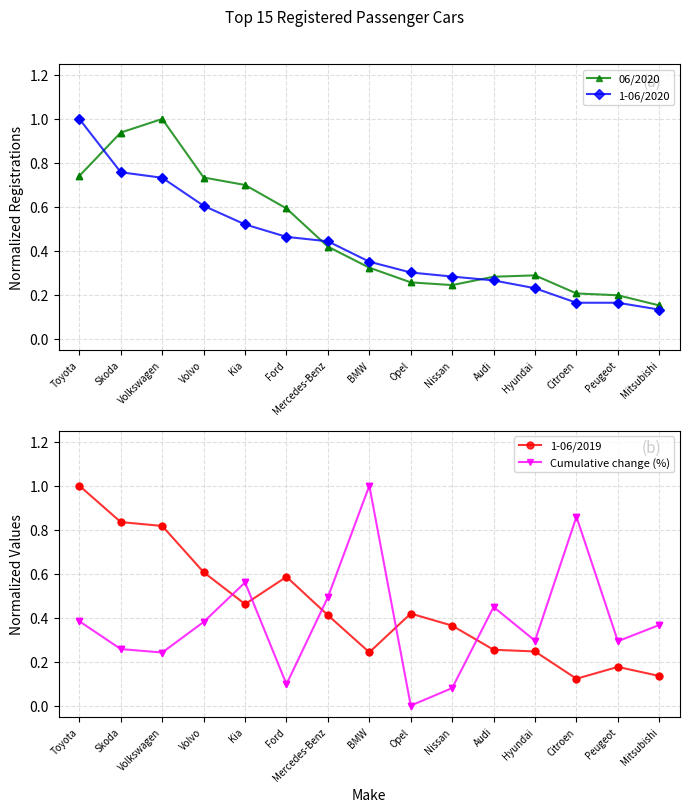

Which series has the largest total across all categories?

06/2020